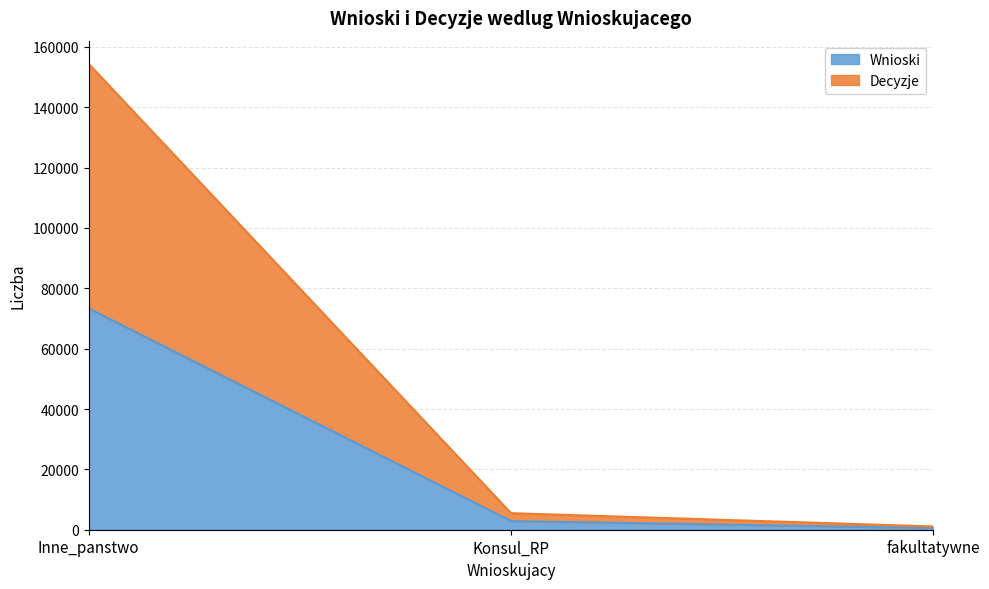

What is the difference between the Wnioski values at Konsul_RP and fakultatywne?

2300